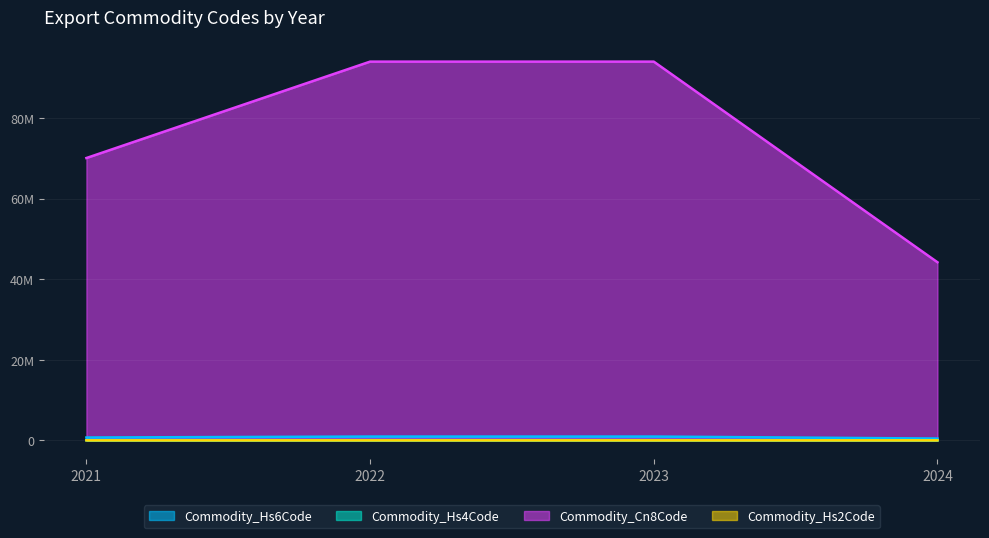

Count the Commodity_Cn8Code values in the range 70099200 to 94036010.

3